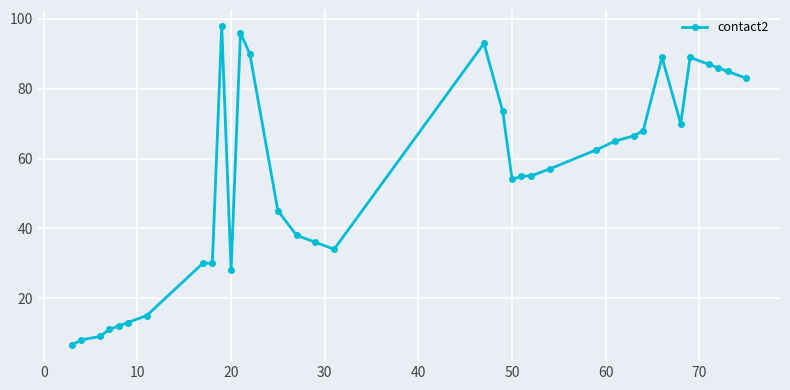

How many lines are shown in the chart?

1